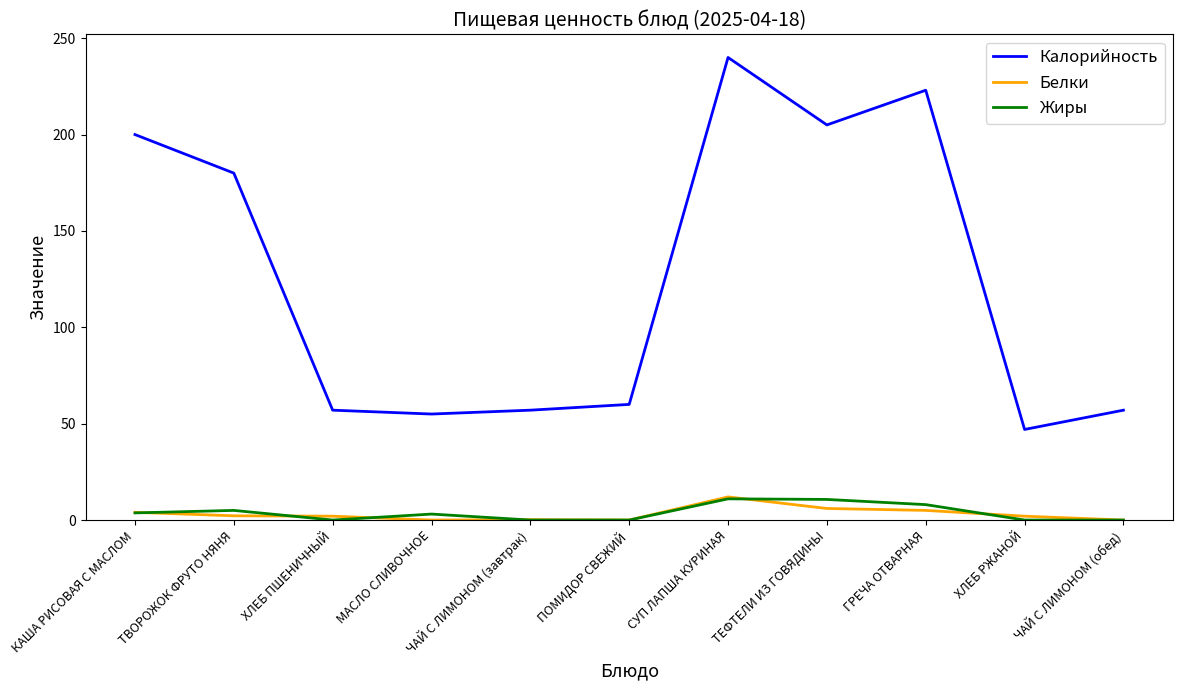

Which category has the highest value across all series?

СУП ЛАПША КУРИНАЯ